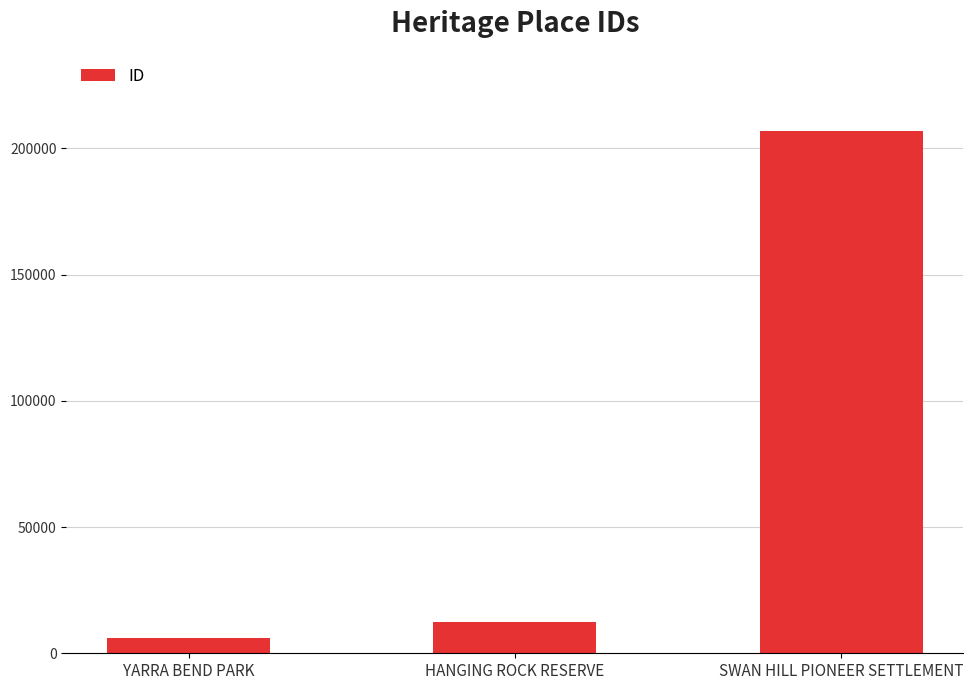

Reading left to right, list all the values displayed in this chart.

YARRA BEND PARK=5968	HANGING ROCK RESERVE=12533	SWAN HILL PIONEER SETTLEMENT=206822